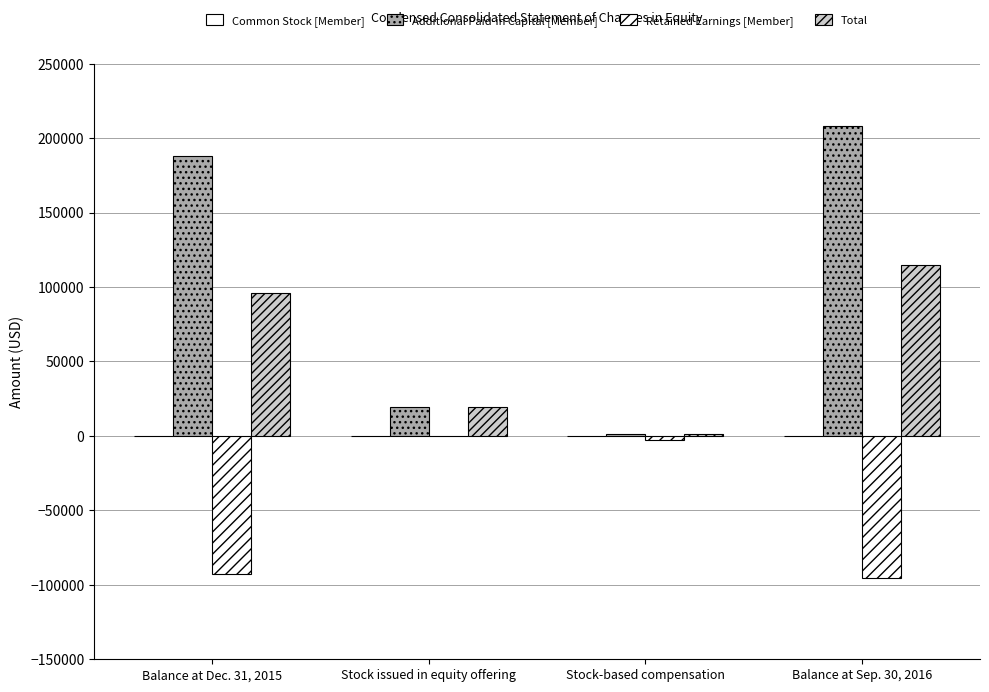

What is the value of the Retained Earnings [Member] bar at the 4th from the left?

-95390